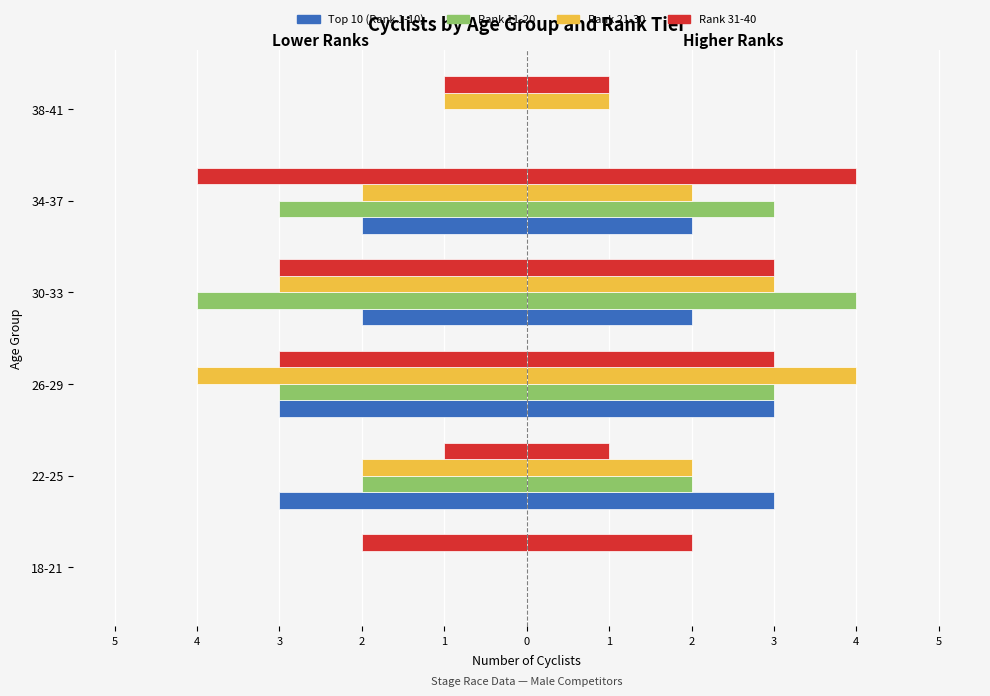

Count the Rank 31-40 values in the range -3 to -1.

5